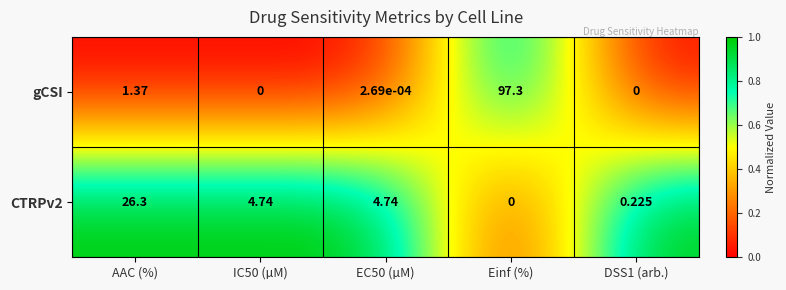

How many categories are shown in the chart?

5